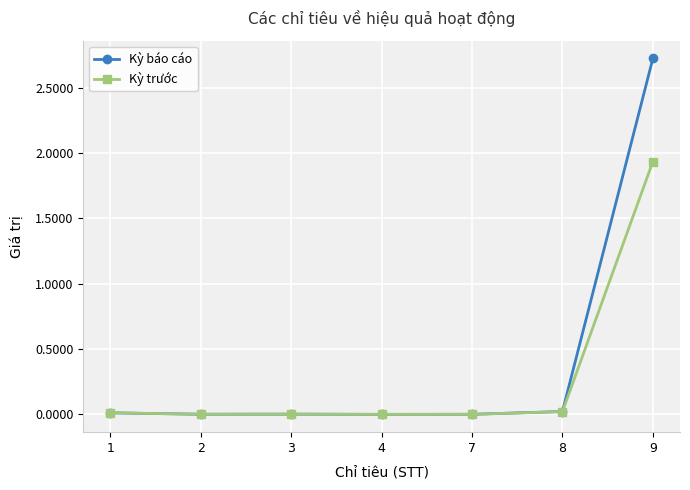

List the series in order of their peak value, lowest first.

Kỳ trước, Kỳ báo cáo